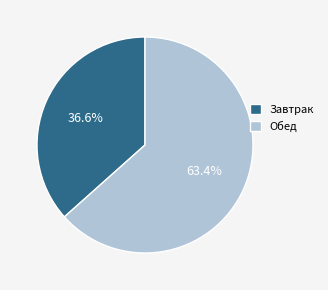

What percentage is the Завтрак slice, to the nearest percent?

37%